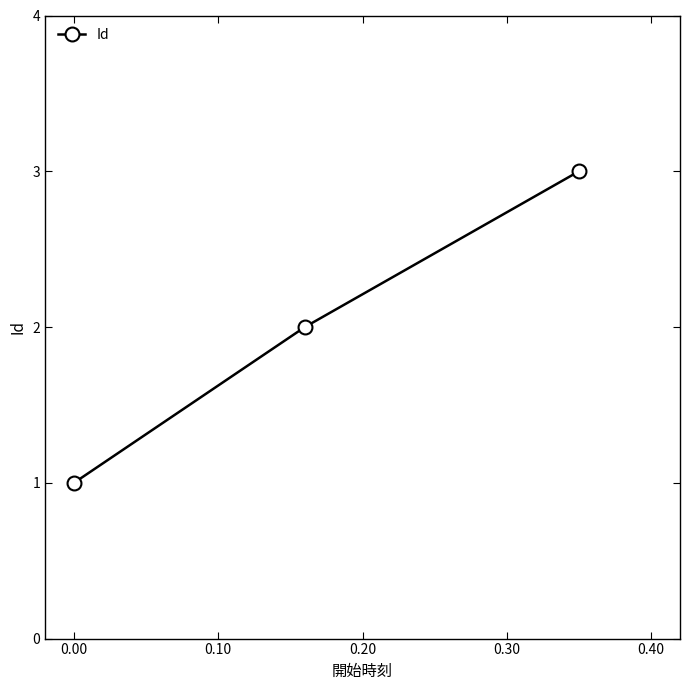

What is the greatest value displayed?

3